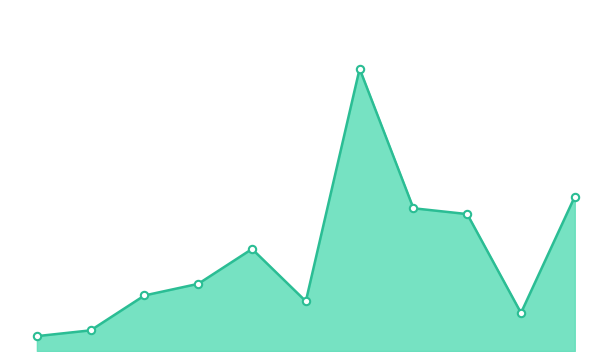

How many lines are shown in the chart?

1